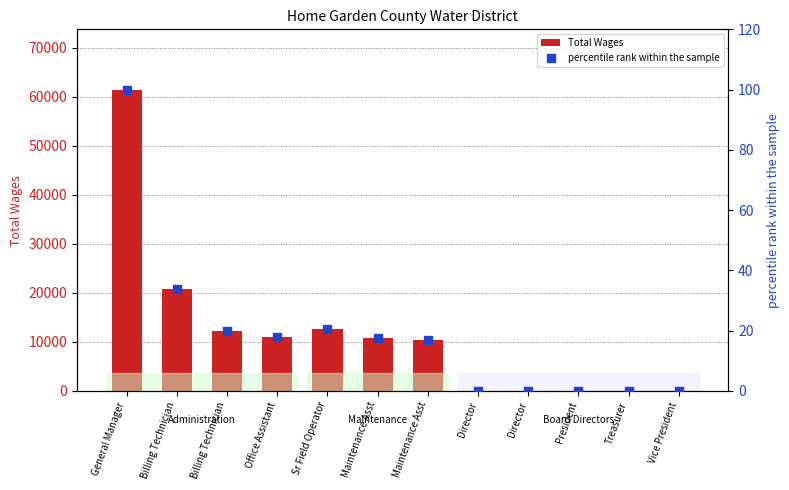

What is the total value across all series at Maintenance Asst?

10872.7